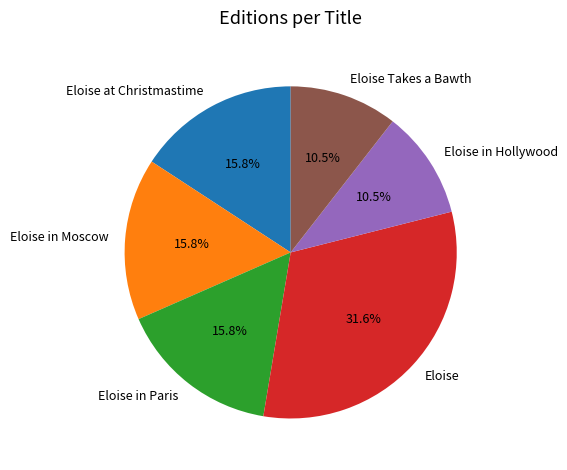

To the nearest percent, what portion does Eloise in Moscow represent?

16%